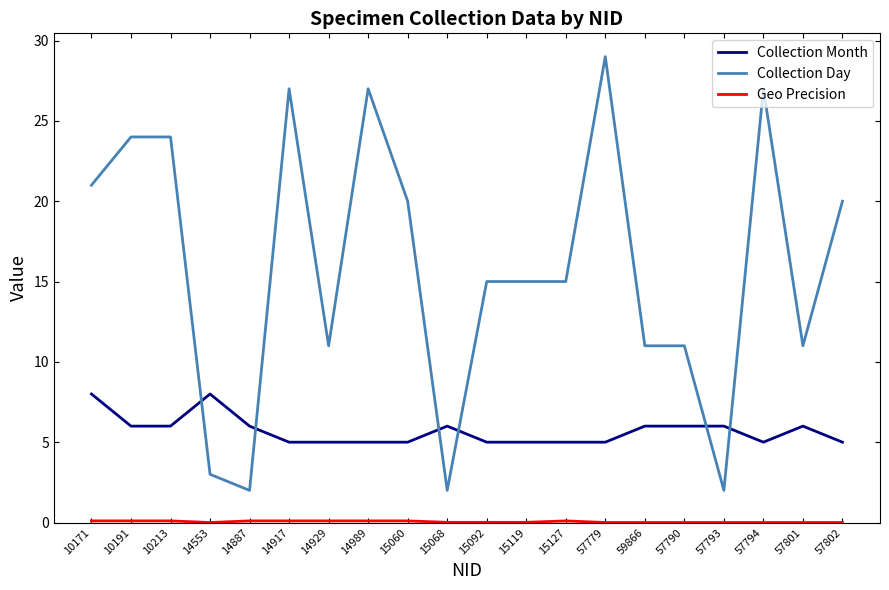

What position from the right is 57794?

3